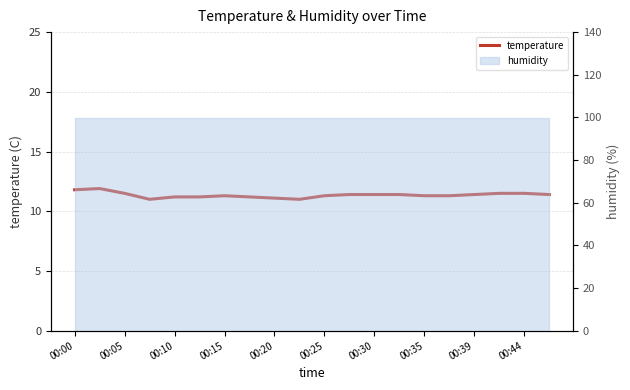

How many lines are shown in the chart?

1